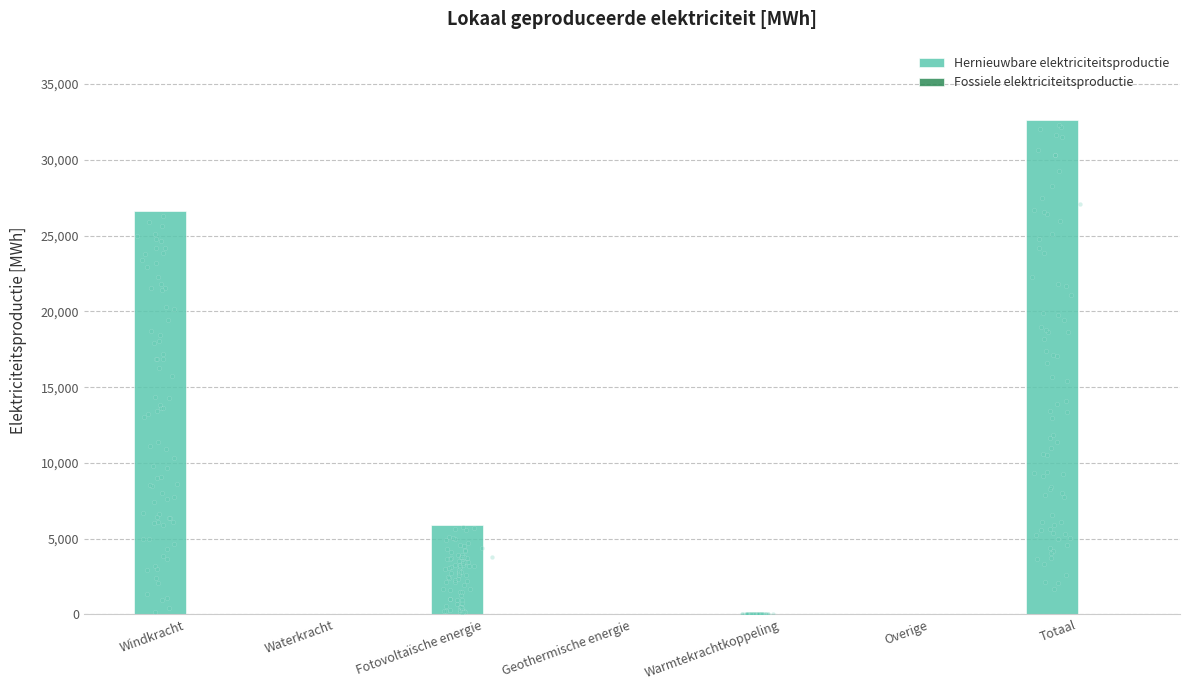

At how many categories does at least one series exceed 6614?

2